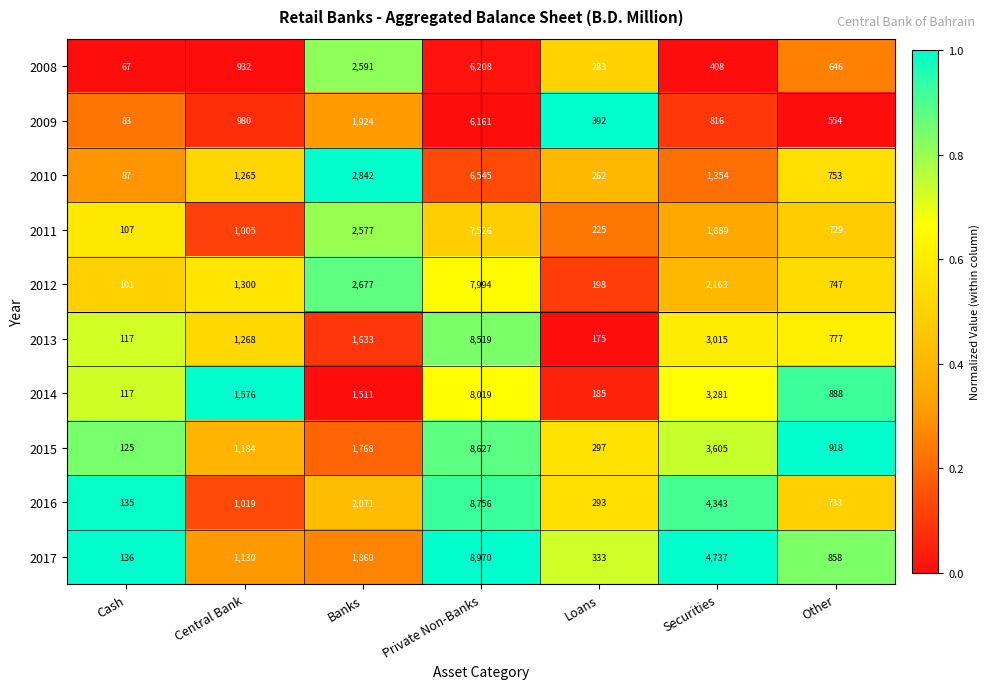

The 2008 series shows 646 at Other. True or false?

True